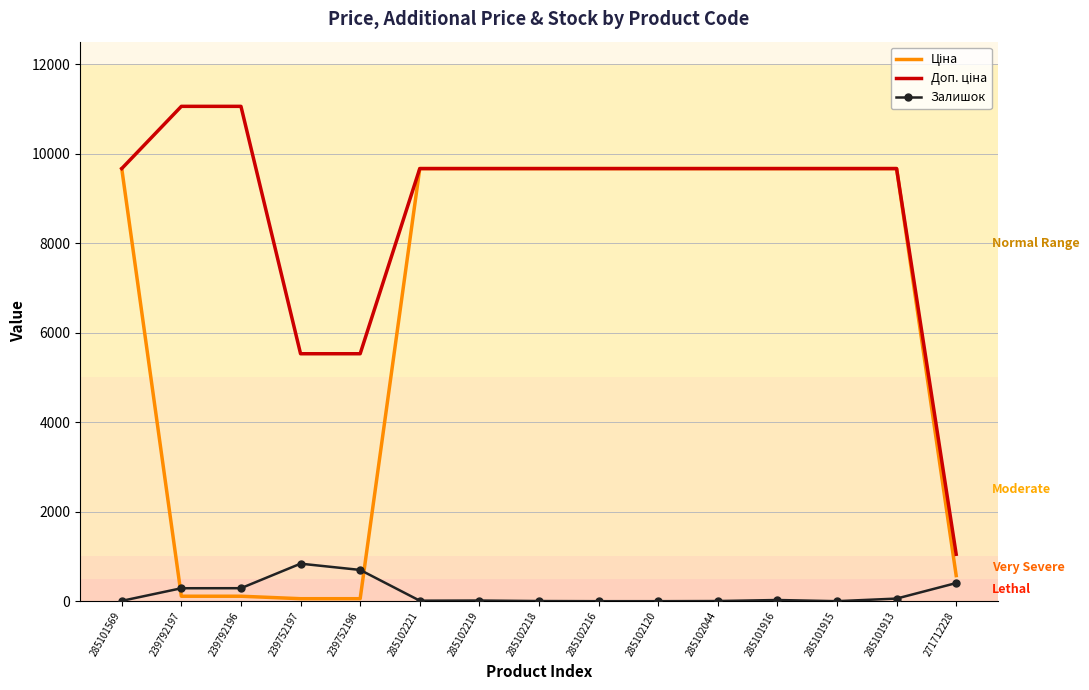

The Залишок series shows 401.8 at 285102216. True or false?

False